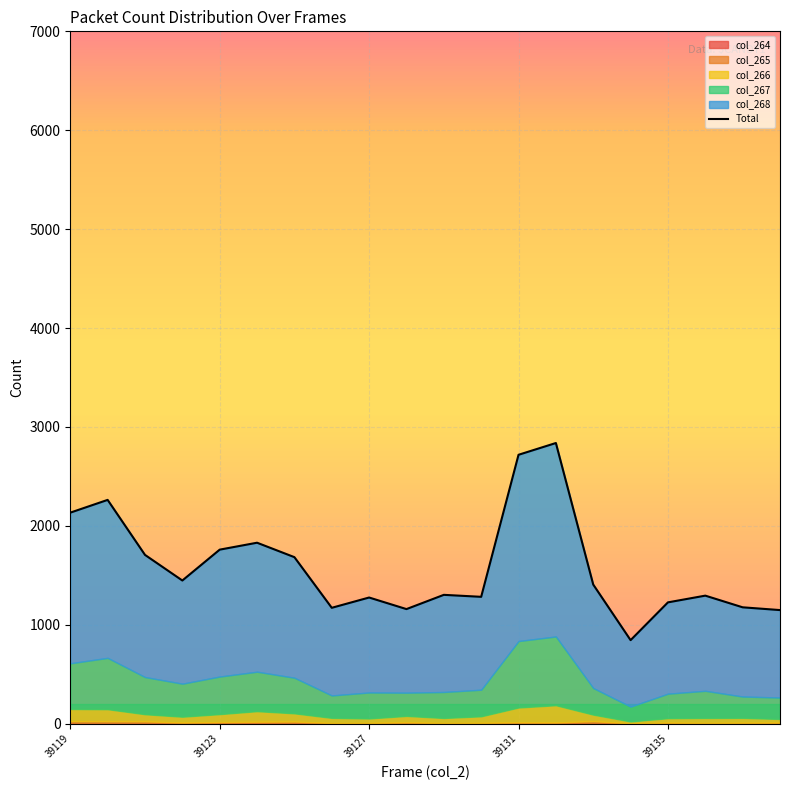

True or false: col_264 and col_268 cross at least once.

False